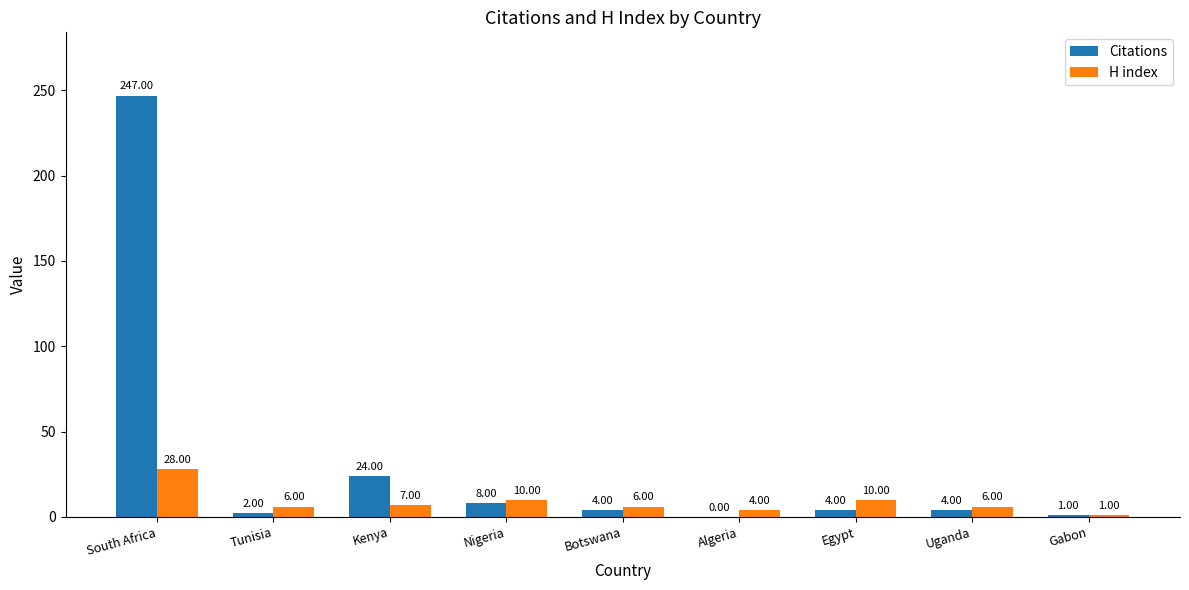

What is the total value across all series at Nigeria?

18